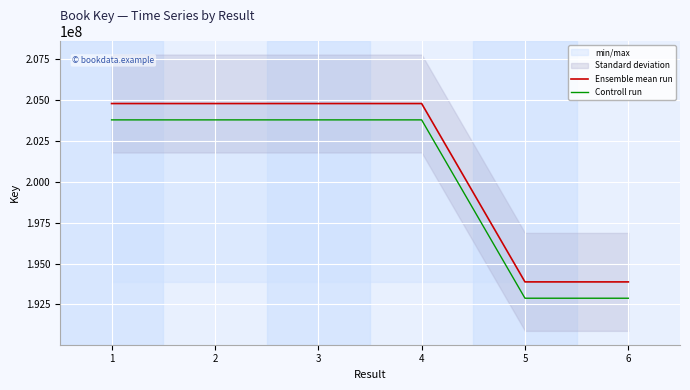

What is the difference between the second highest and minimum values in the Controll run series?

10919396